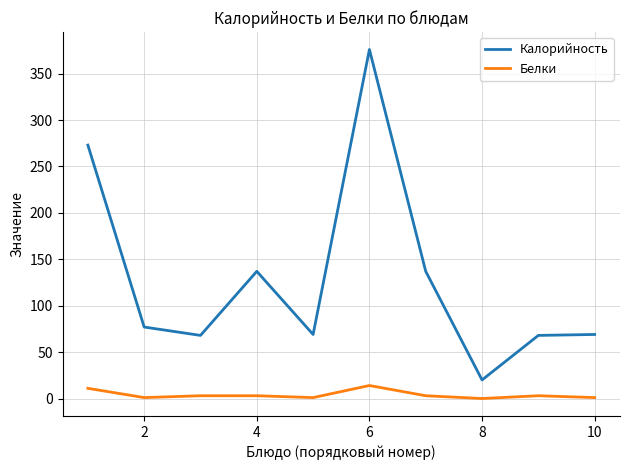

Which series has the largest range (max minus min)?

Калорийность